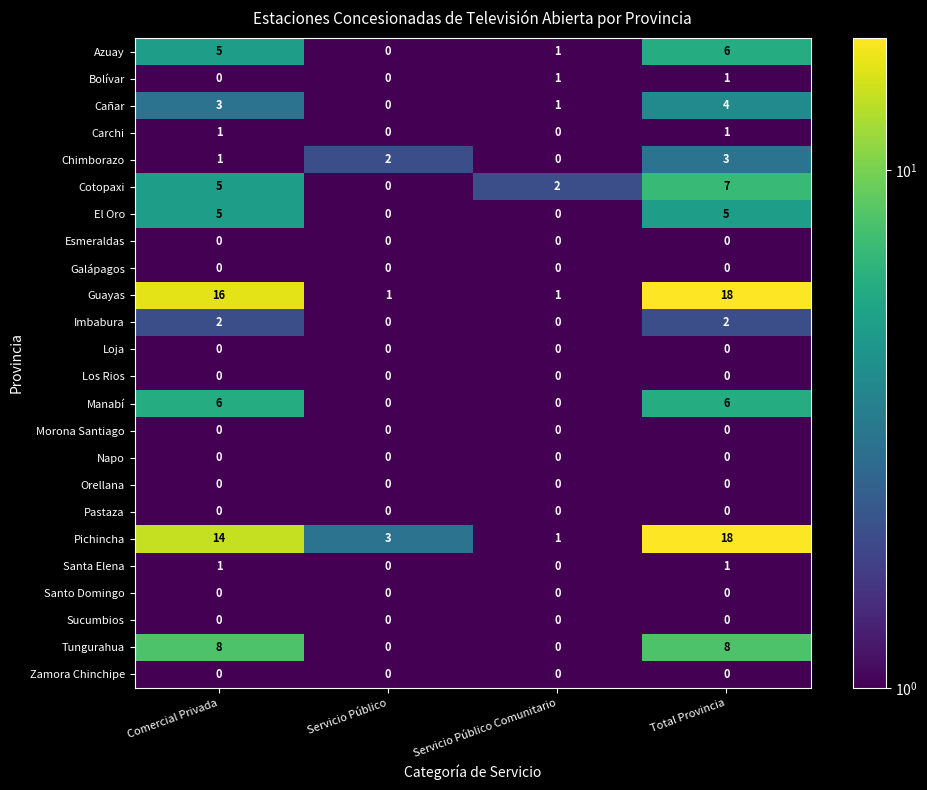

True or false: Zamora Chinchipe has a value of 0 at Servicio Público.

True